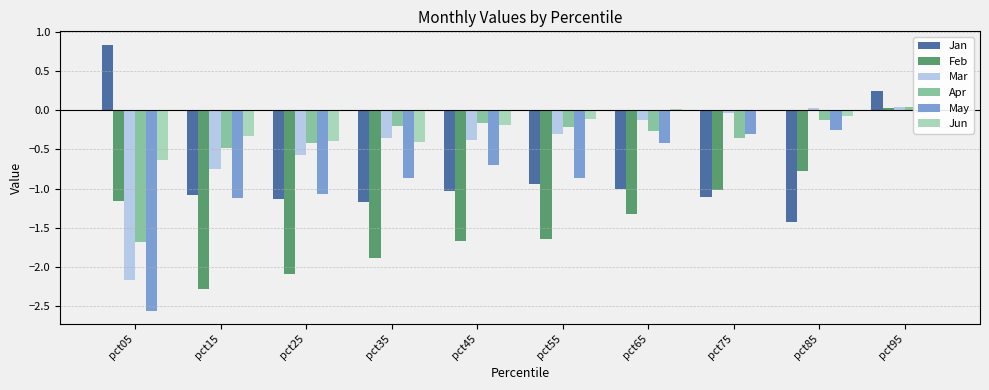

How many bars are there in each group?

6